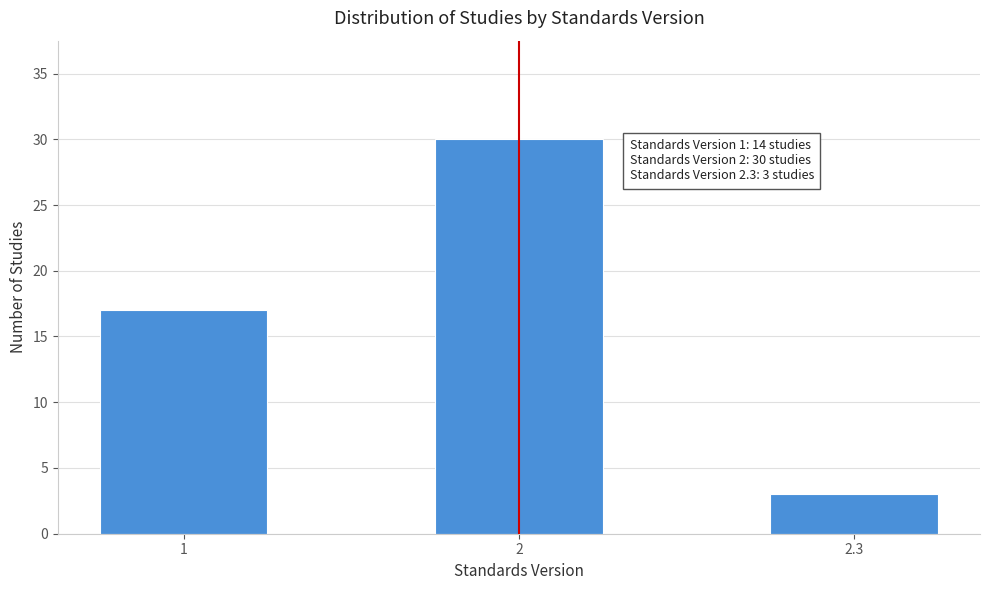

Reading left to right, extract all data points from this chart.

1=17	2=30	2.3=3